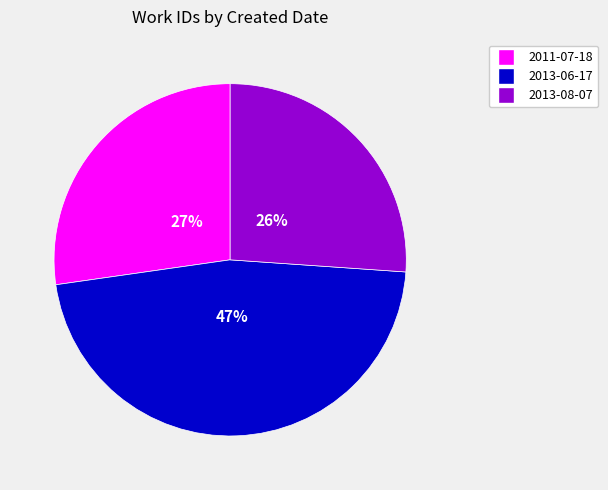

Is the sum of 2013-08-07 and 2011-07-18 greater than half?

Yes